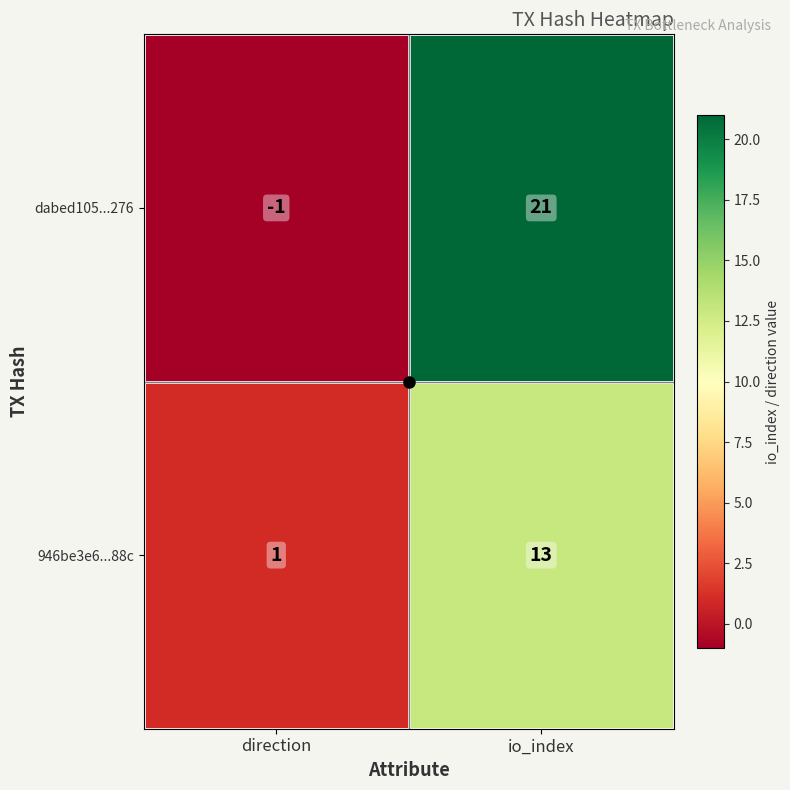

Count the number of data series in this chart.

2